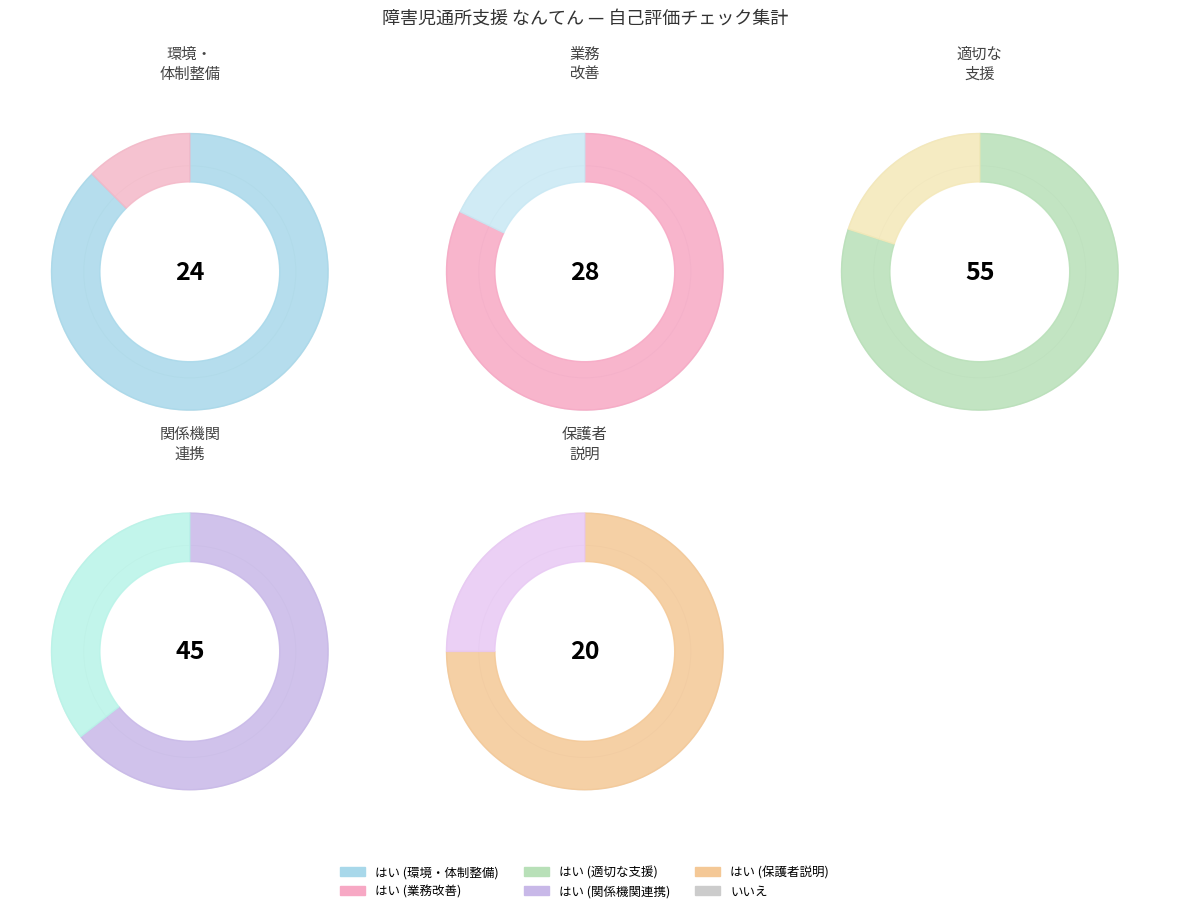

True or false: 3 accounts for 51% of the total.

False